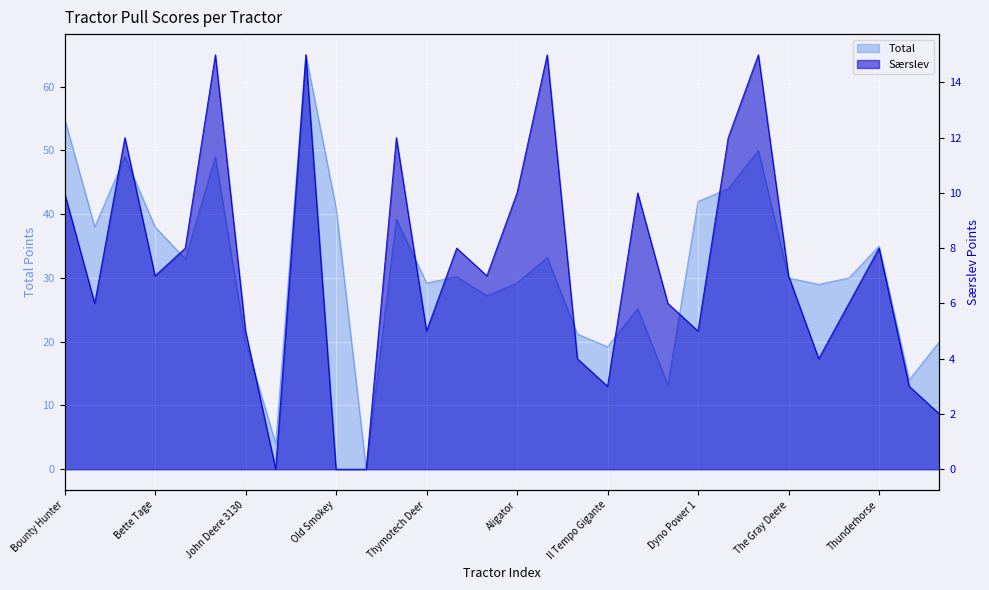

What is the difference between the maximum and minimum values in the Total series?

65.0